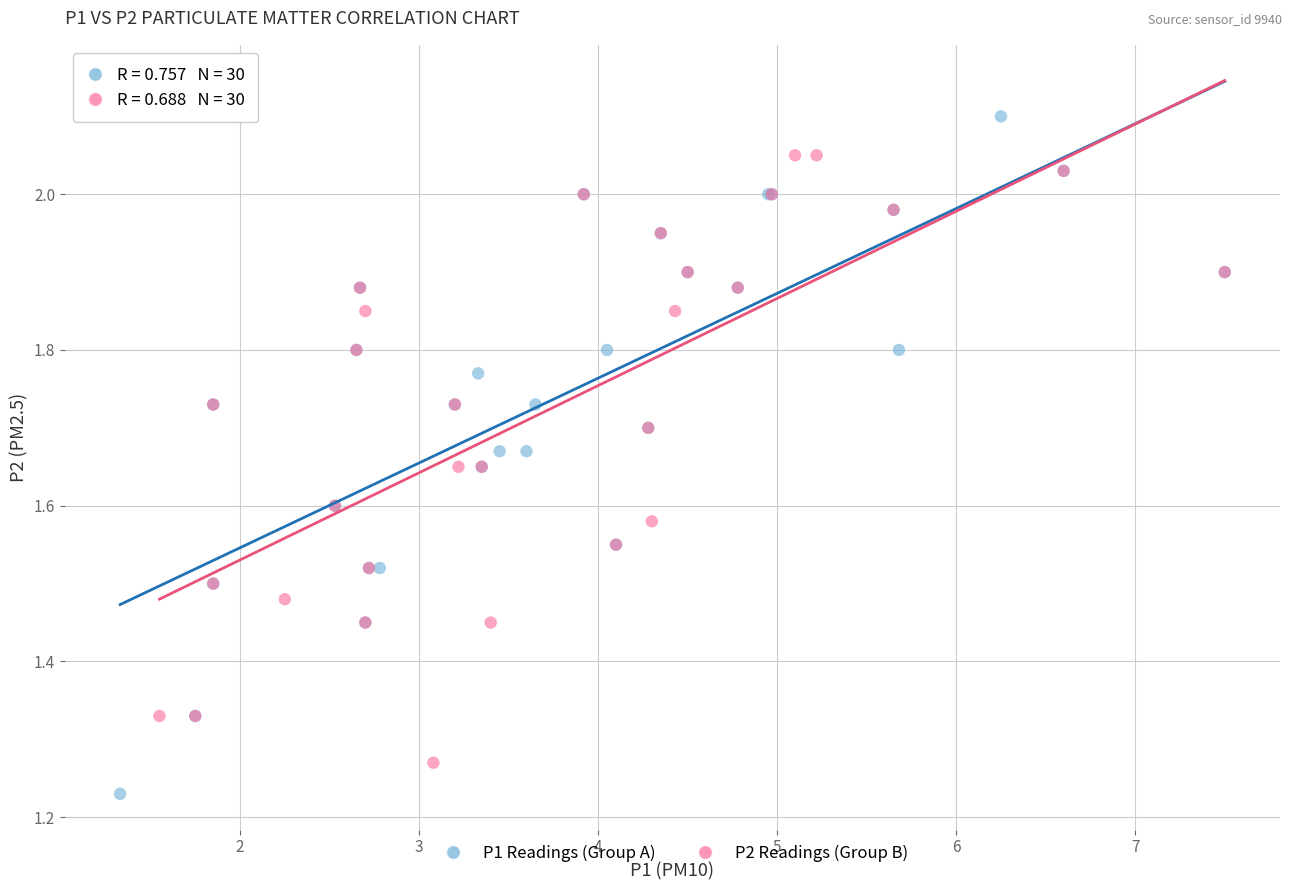

Which series has the largest Y range (max minus min)?

P1 Readings (Group A)